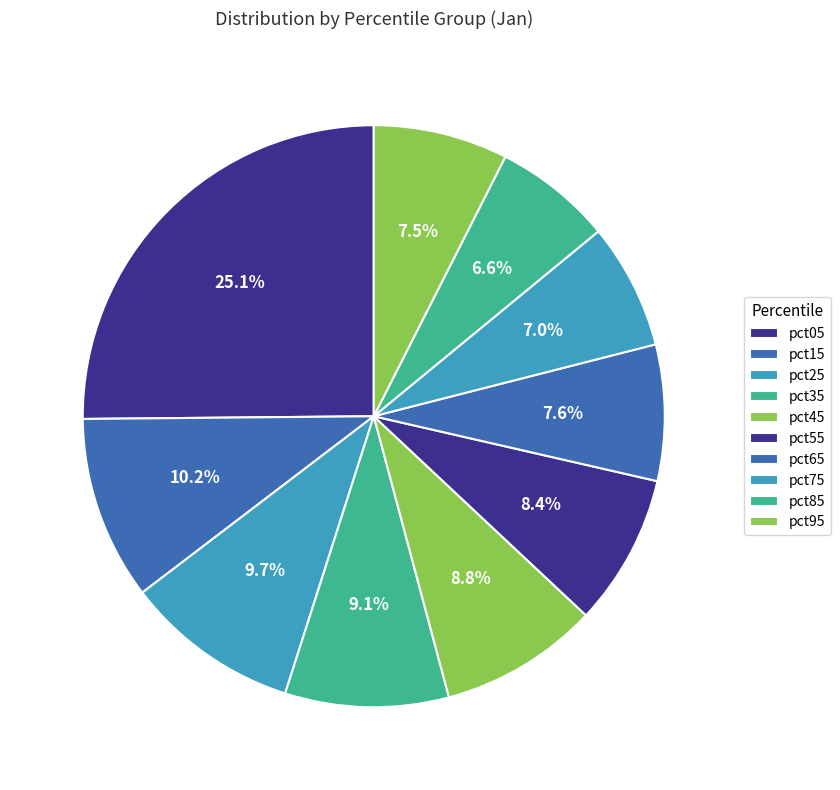

To the nearest percent, what percentage of the pie is pct55?

8%